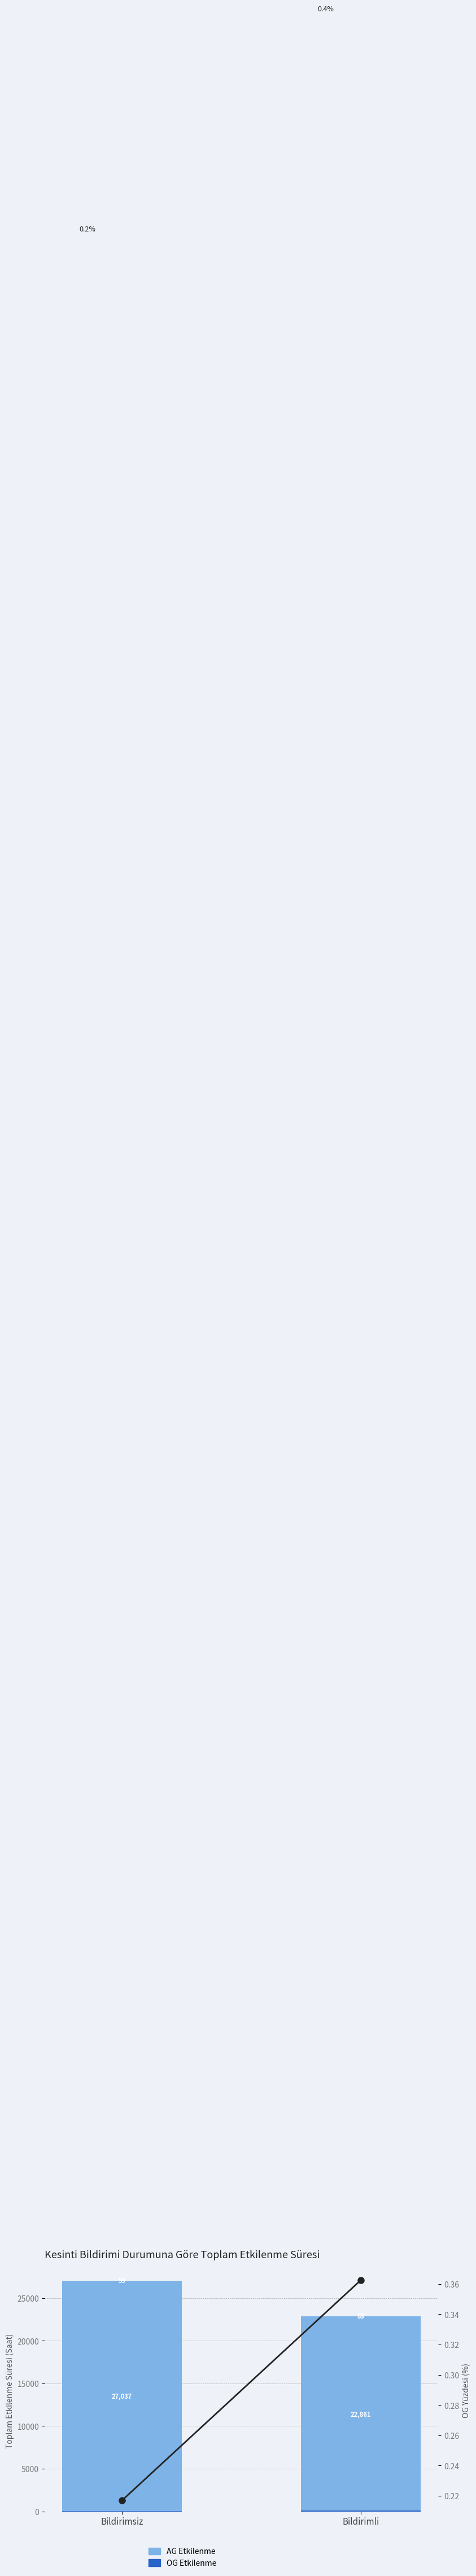

What is the sum of the OG Etkilenme (Bildirimli/Bildirimsiz) values at Bildirimli and Bildirimsiz?

142.0